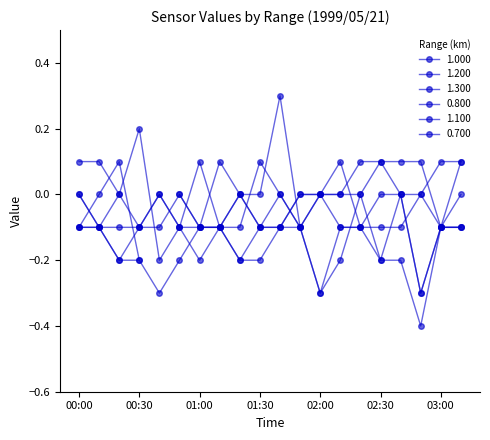

Which series changed the most between 02:50 and 03:10?

1.000